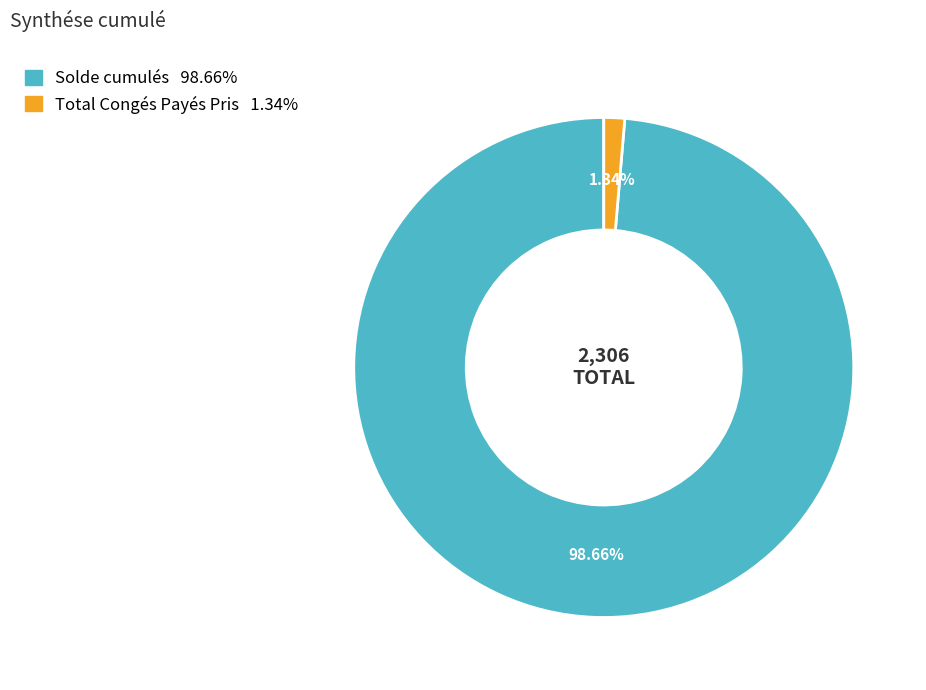

Which category has the biggest portion of the pie?

Solde cumulés